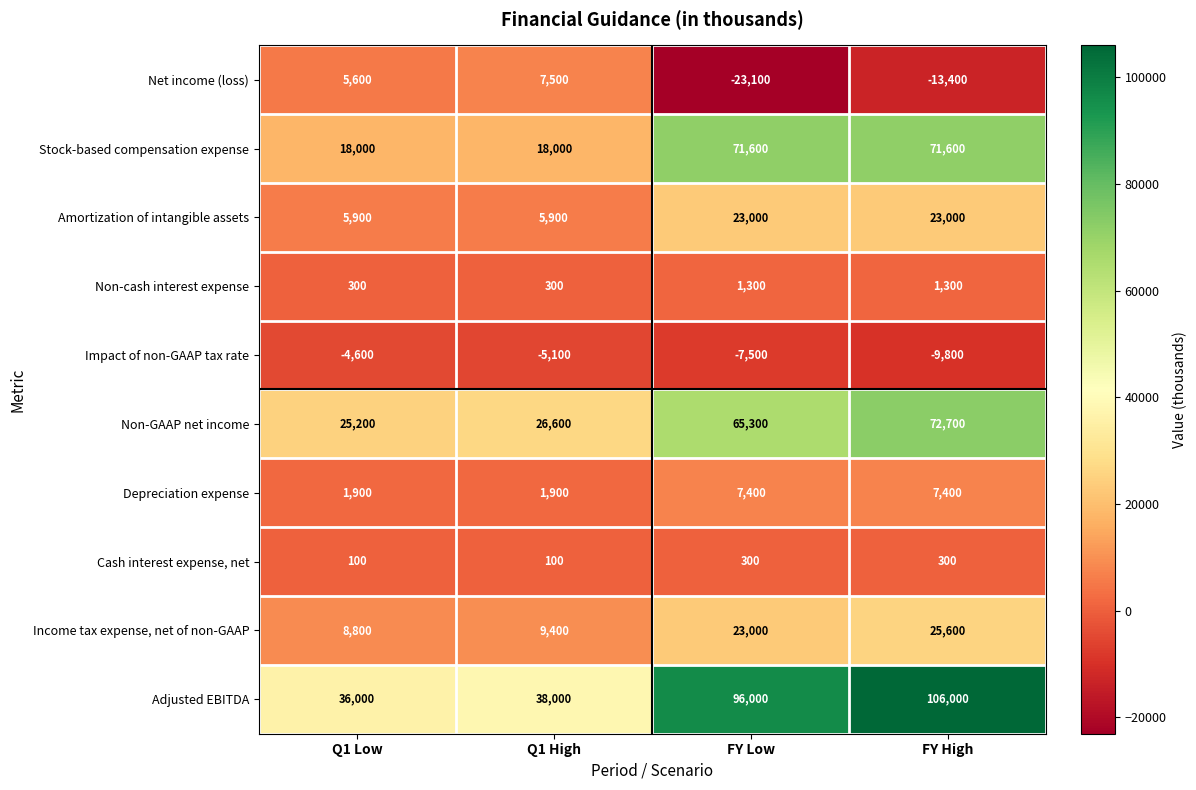

What is the sum of all Cash interest expense, net values?

800